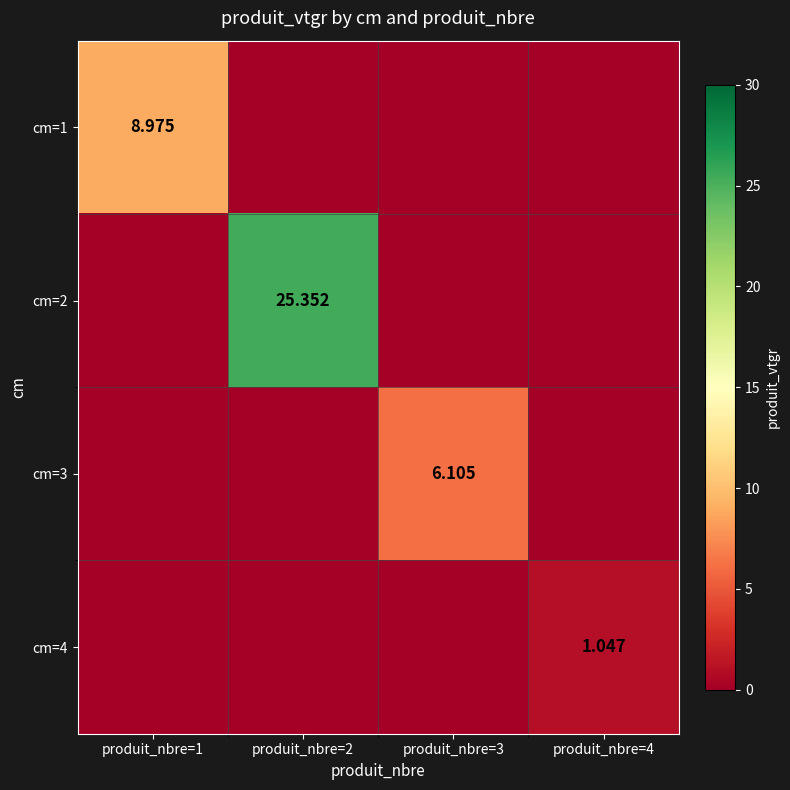

Where is cm=1 nearest to the value 4?

produit_nbre=2